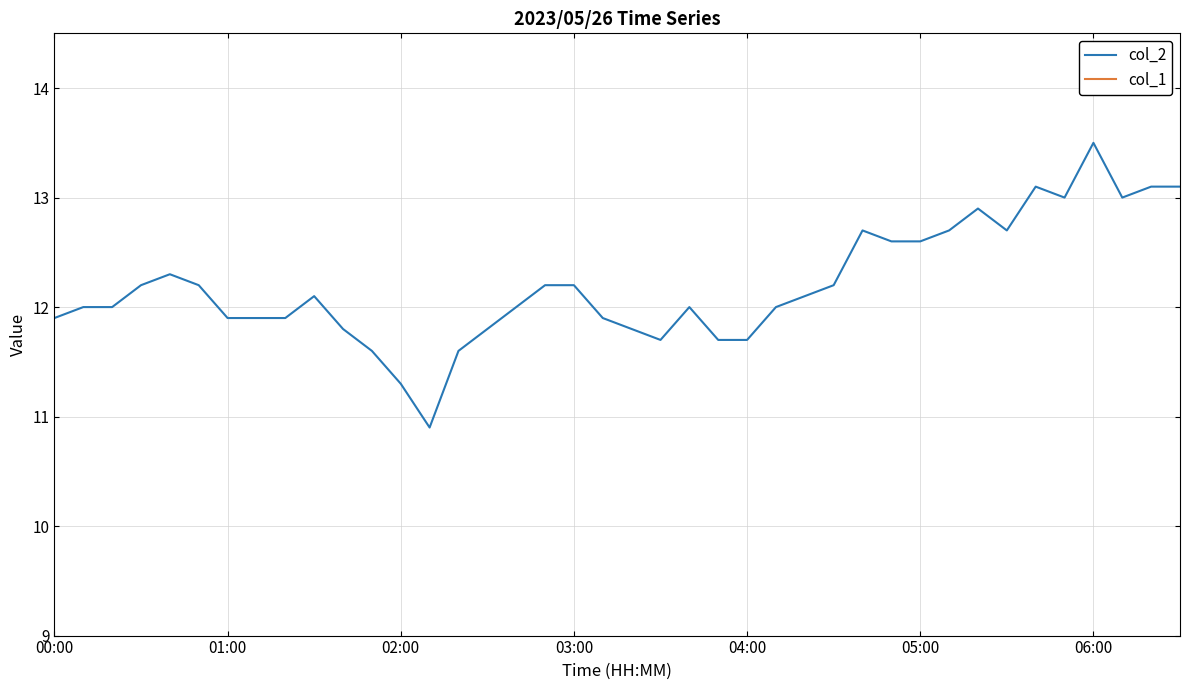

How many lines are shown in the chart?

2